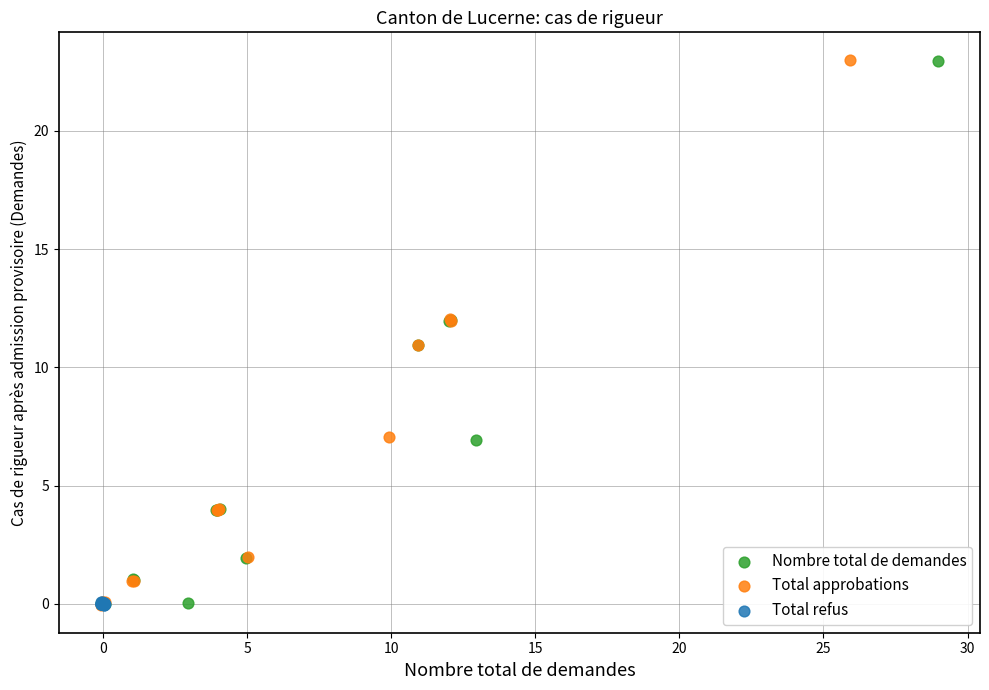

What are all the series names shown in the legend?

Nombre total de demandes, Total approbations, Total refus